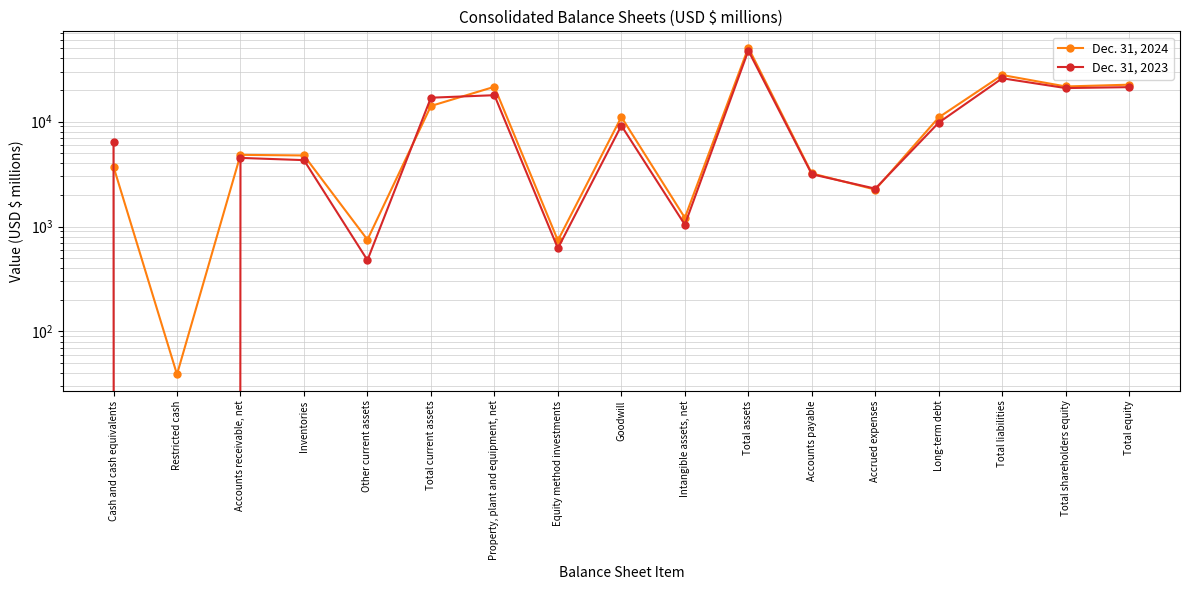

Reading left to right, transcribe all the data shown in this chart.

Dec. 31, 2024: 3720	39	4820	4755	749	14083	21452	737	11061	1211	50613	3207	2248	10969	27763	21607	22466
Dec. 31, 2023: 6341	0	4507	4291	478	16885	17841	620	9158	1041	47469	3149	2296	9776	25848	20854	21288